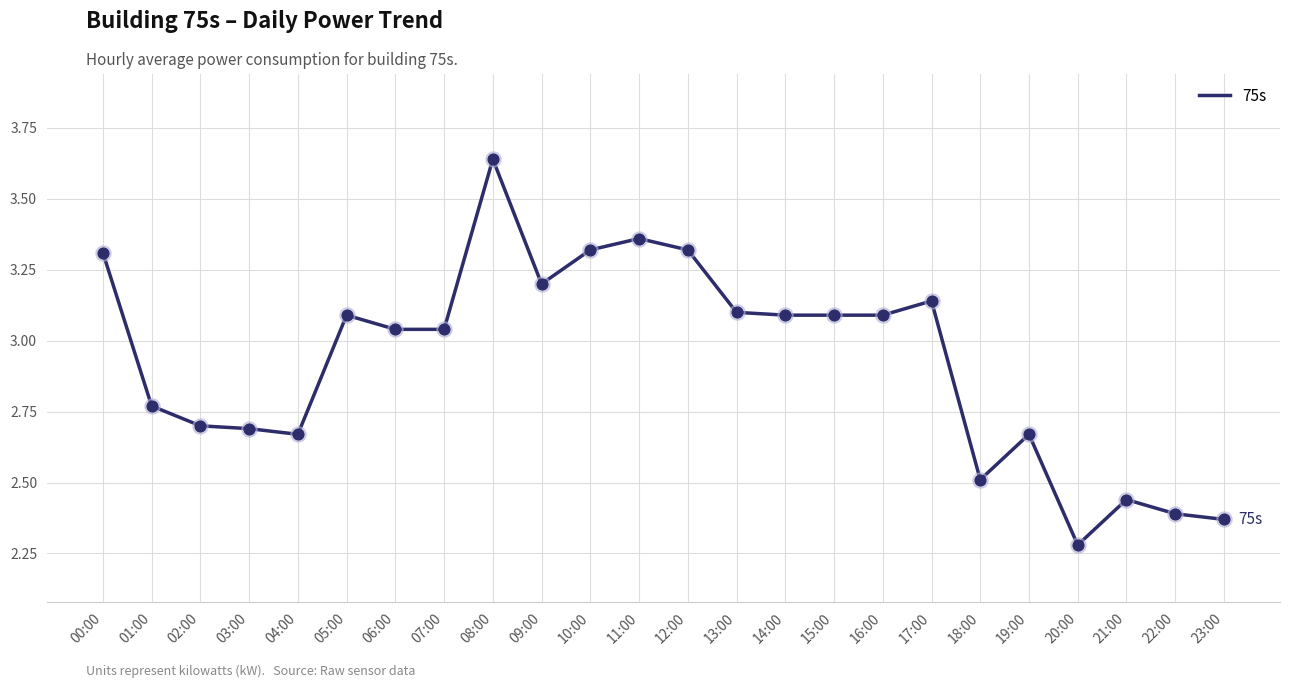

Which has a higher value, 21:00 or 12:00?

12:00